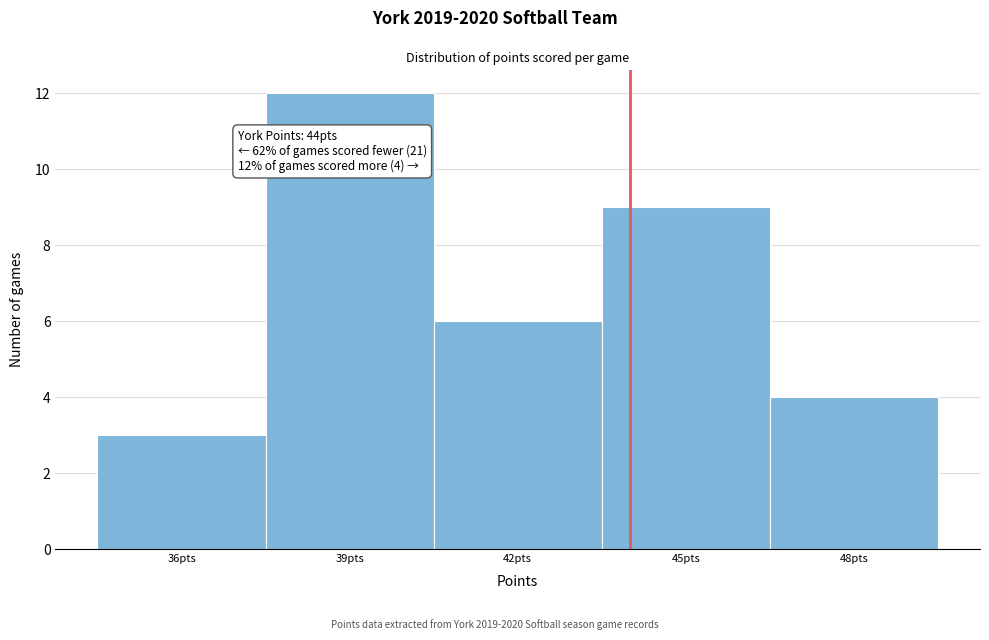

Over which range of the x-axis is the bar tallest?

37.5 to 40.5